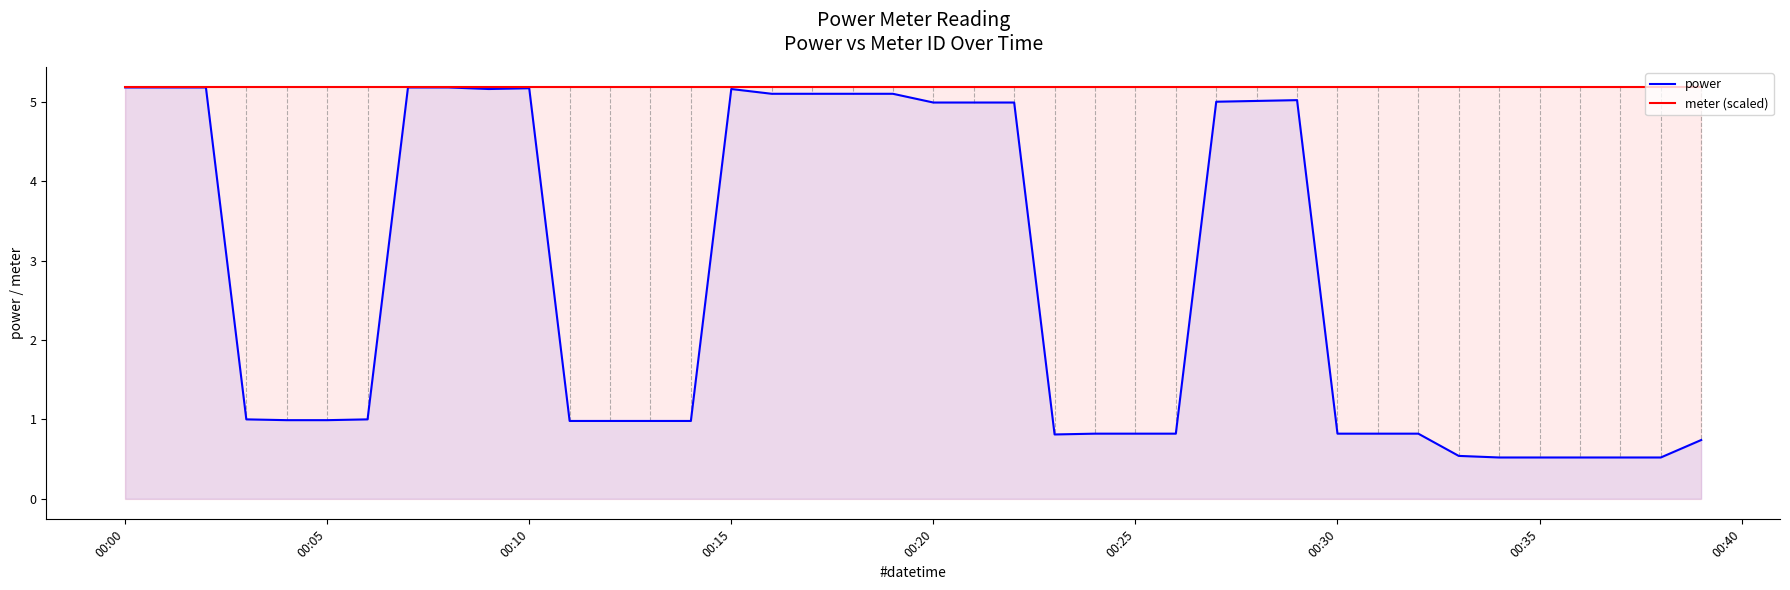

Which series has the largest range (max minus min)?

power